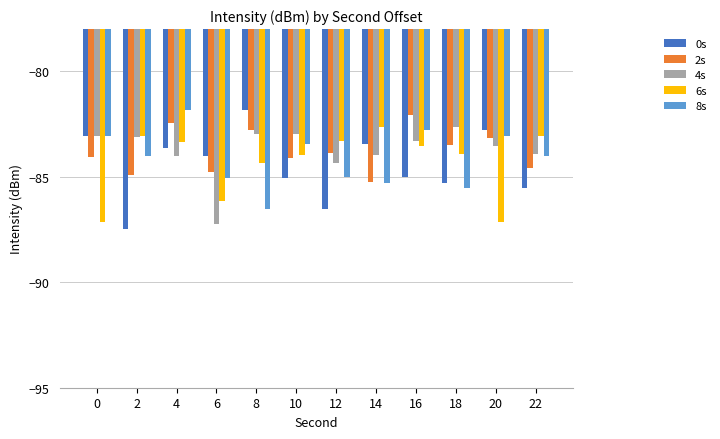

What is the maximum value shown in the chart?

-81.8